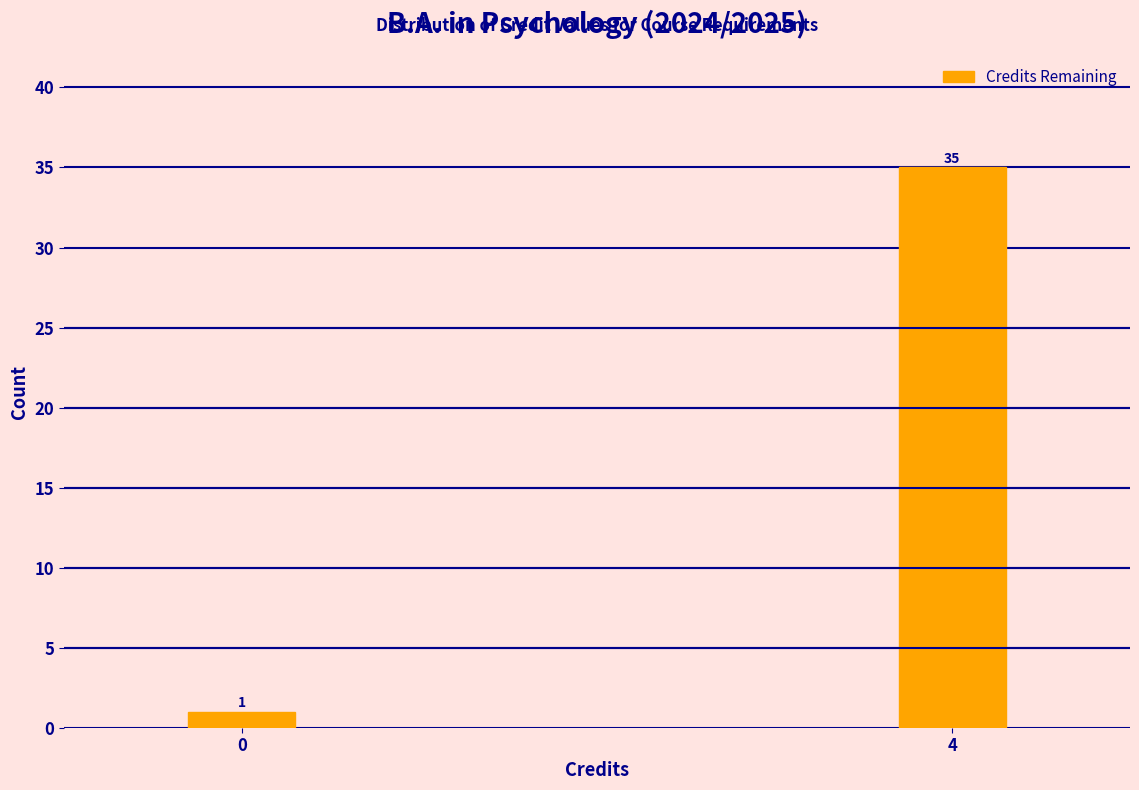

Reading left to right, what are all the values shown in this chart?

1	35